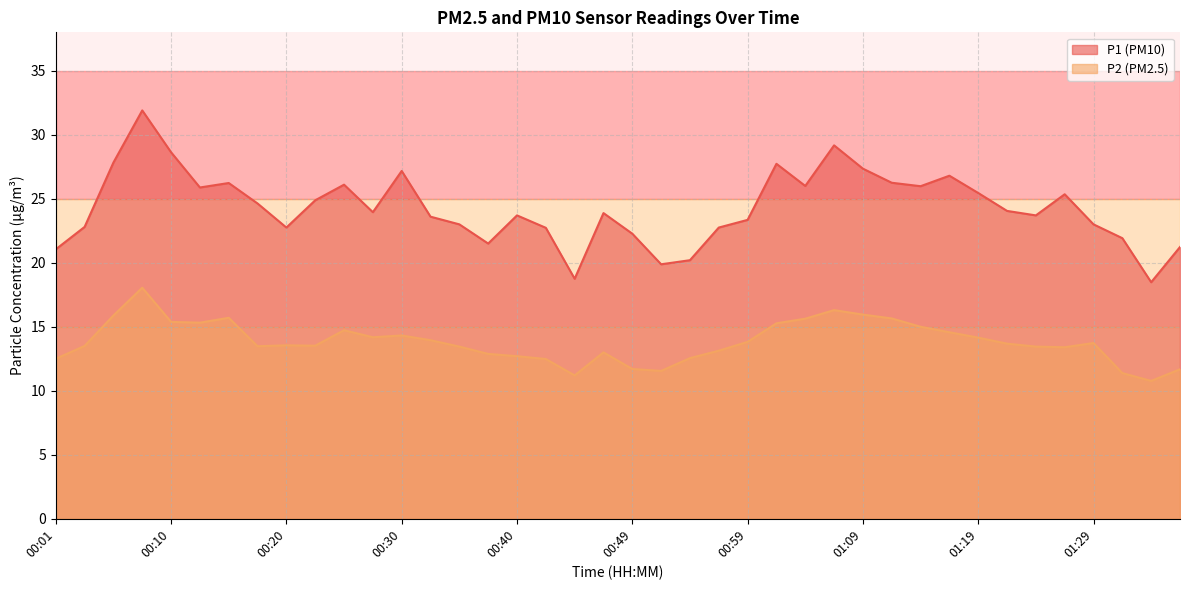

Reading right to left, list all the values displayed in this chart.

P1: 21.2	18.5	21.9	23.0	25.4	23.7	24.1	25.4	26.8	26.0	26.2	27.4	29.2	26.0	27.7	23.4	22.8	20.2	19.9	22.3	23.9	18.8	22.7	23.7	21.5	23.0	23.6	27.2	23.9	26.1	24.9	22.8	24.6	26.2	25.9	28.6	31.9	27.8	22.8	21.1
P2: 11.7	10.8	11.4	13.7	13.4	13.4	13.7	14.2	14.6	15.0	15.7	15.9	16.3	15.6	15.3	13.8	13.1	12.6	11.6	11.7	13.0	11.2	12.5	12.7	12.9	13.4	13.9	14.3	14.2	14.7	13.5	13.6	13.5	15.7	15.3	15.4	18.1	15.9	13.5	12.5